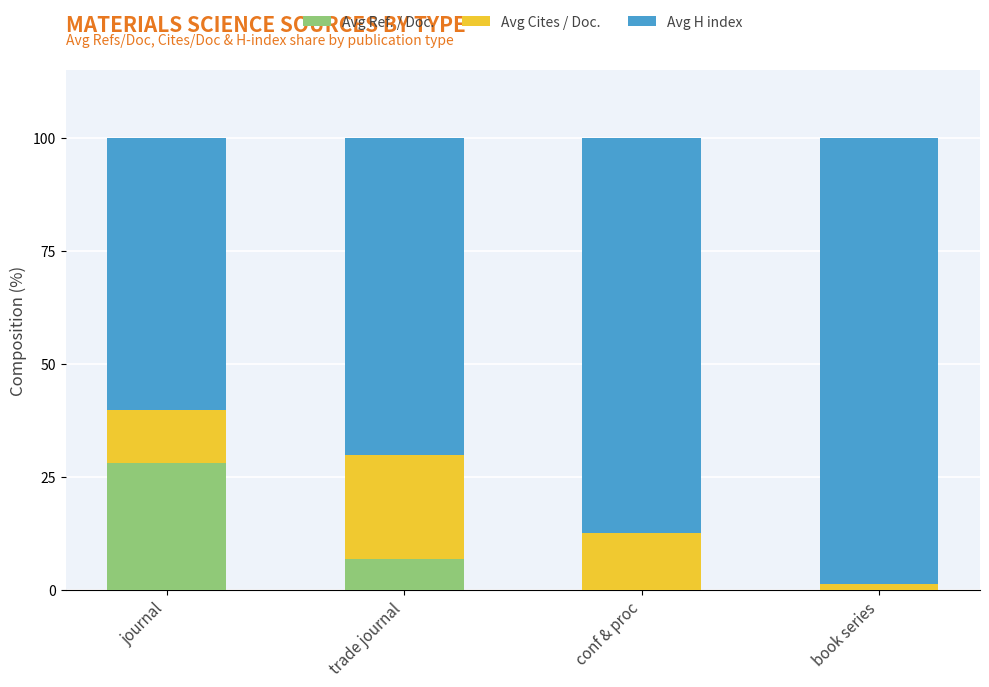

What is the sum of the Avg Ref. / Doc. values at trade journal and conf & proc?

6.8